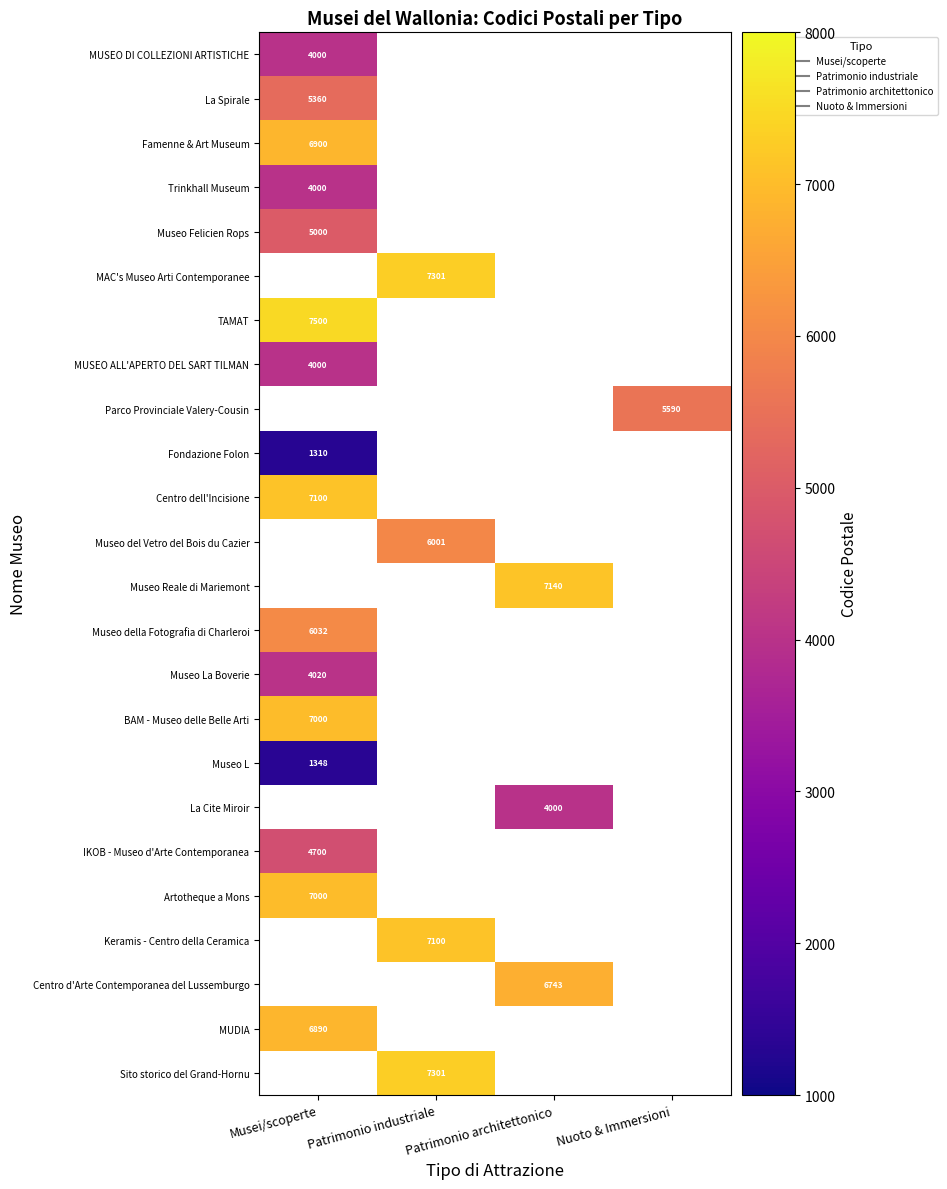

List the series in order of their peak value, lowest first.

Fondazione Folon, Museo L, MUSEO DI COLLEZIONI ARTISTICHE, Trinkhall Museum, MUSEO ALL'APERTO DEL SART TILMAN, Museo La Boverie, IKOB - Museo d'Arte Contemporanea, Museo Felicien Rops, La Spirale, Museo della Fotografia di Charleroi, Famenne & Art Museum, MAC's Museo Arti Contemporanee, BAM - Museo delle Belle Arti, Artotheque a Mons, Centro dell'Incisione, TAMAT, Parco Provinciale Valery-Cousin, Museo del Vetro del Bois du Cazier, Museo Reale di Mariemont, La Cite Miroir, Keramis - Centro della Ceramica, Centro d'Arte Contemporanea del Lussemburgo, MUDIA, Sito storico del Grand-Hornu